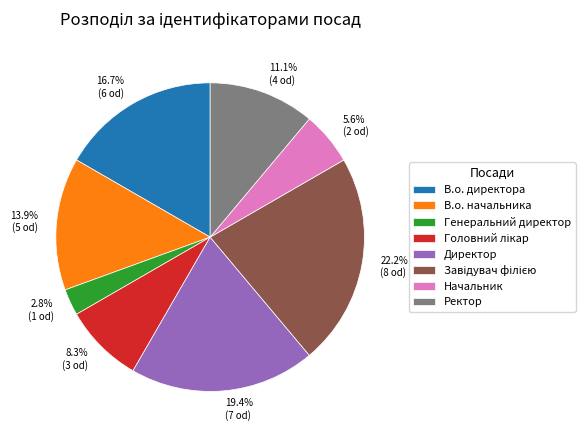

What is the ratio of the value at Начальник to the value at В.о. директора?

0.3